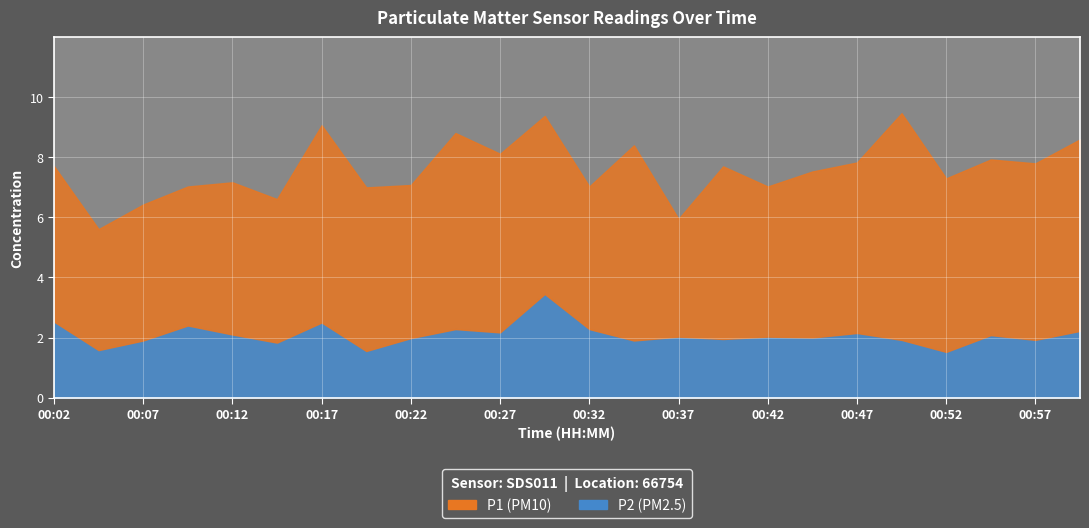

Rank the series by their average value, from highest to lowest.

P1, P2